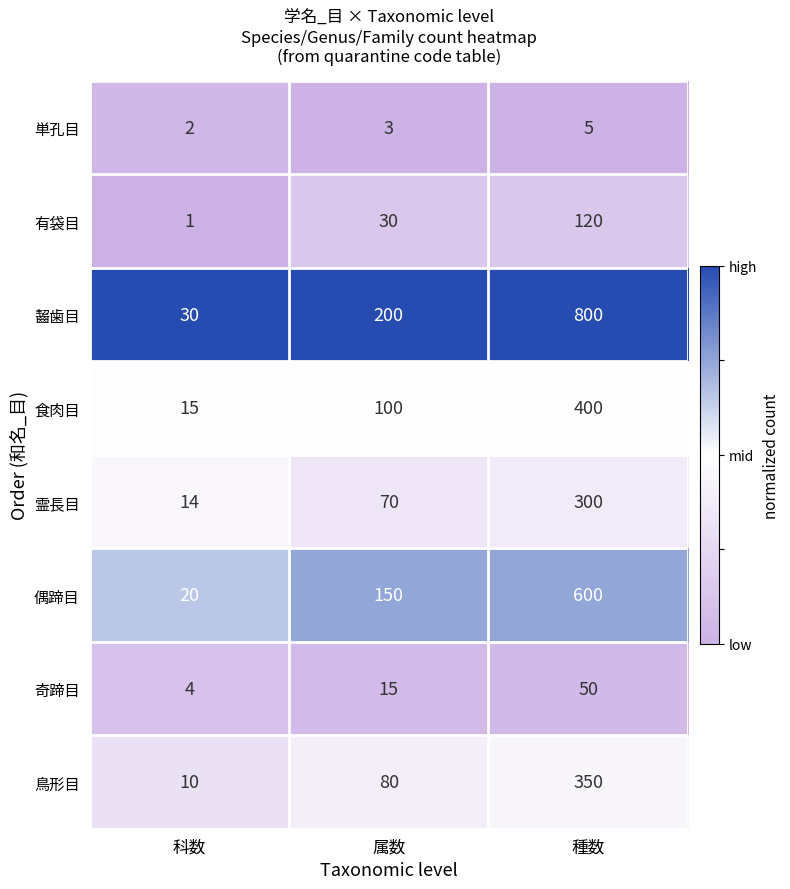

Read the 奇蹄目 value at 属数, to the nearest 10.

20